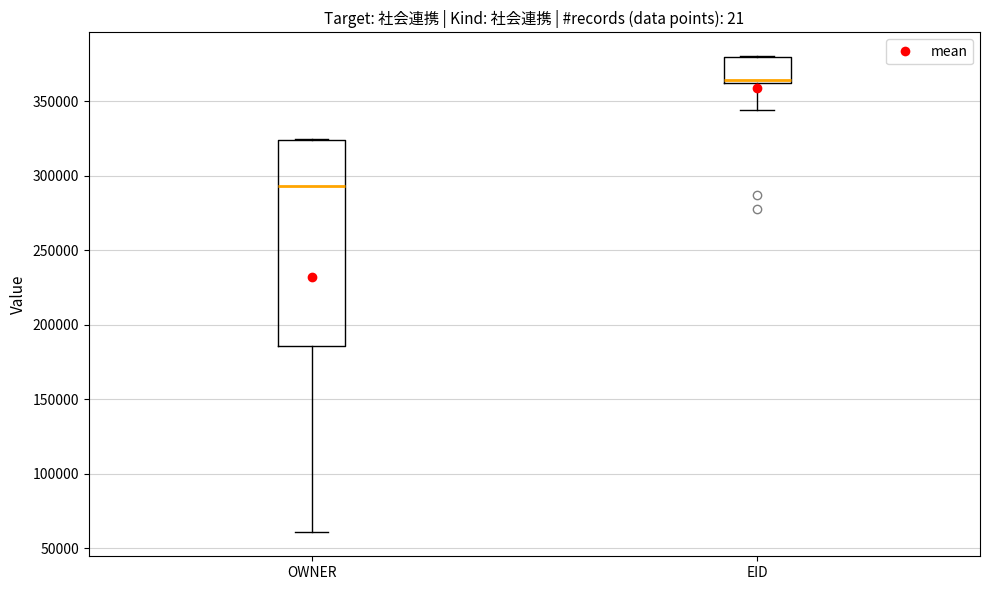

Comparing the boxes themselves (not the whiskers), which one is the tallest?

OWNER